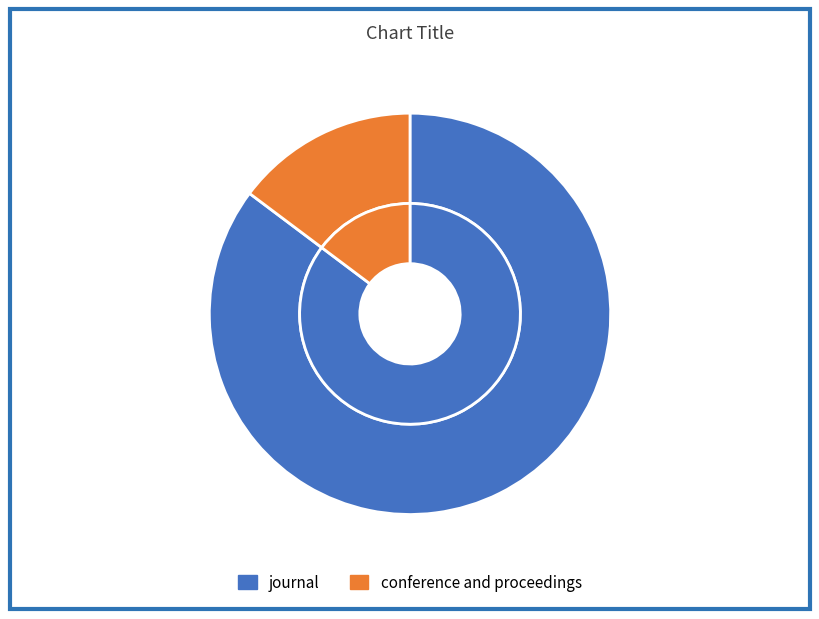

To the nearest percent, what percentage of the pie is journal?

85%